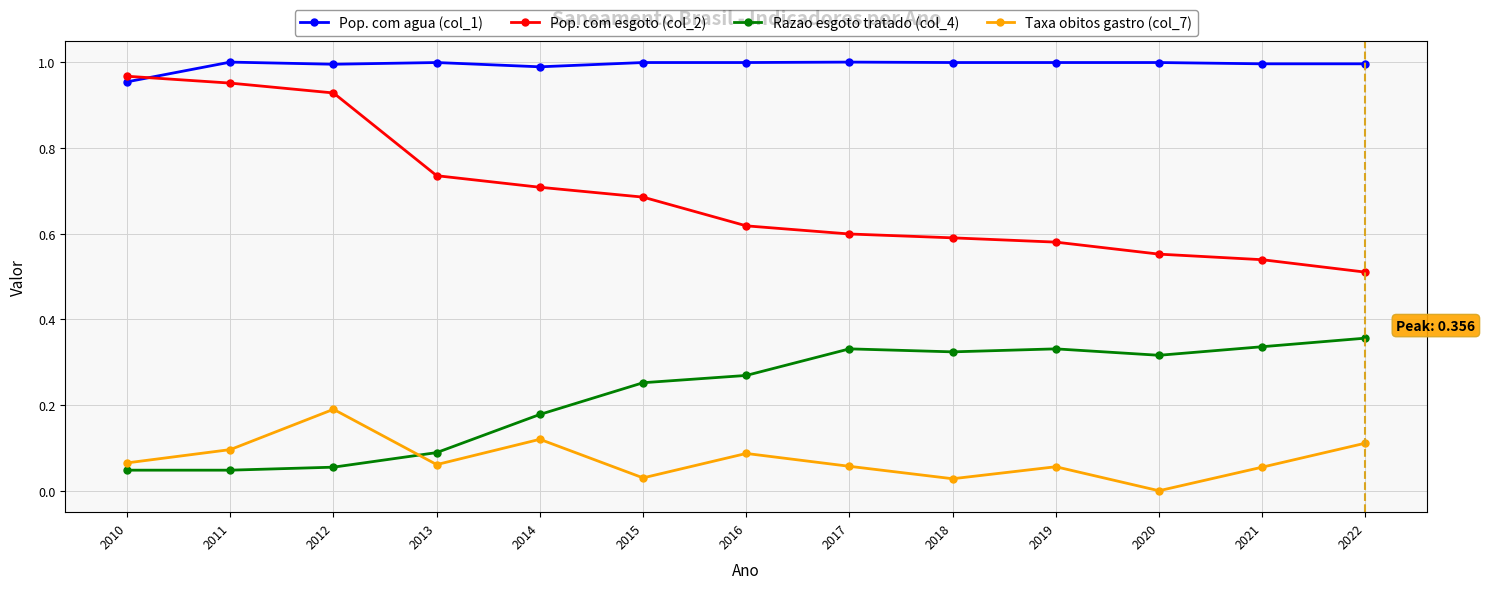

Is the value of Pop. com agua (col_1) at 2015 greater than the value of Pop. com esgoto (col_2) at 2010?

Yes